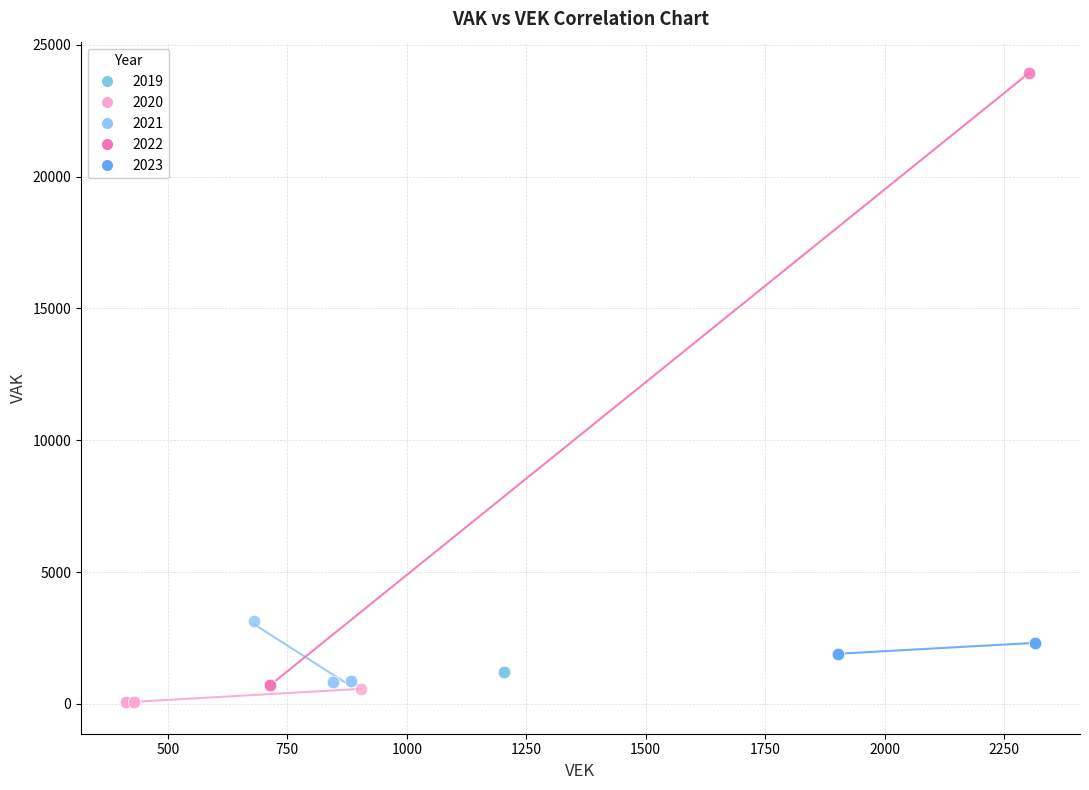

Which series contains the highest Y value?

2022